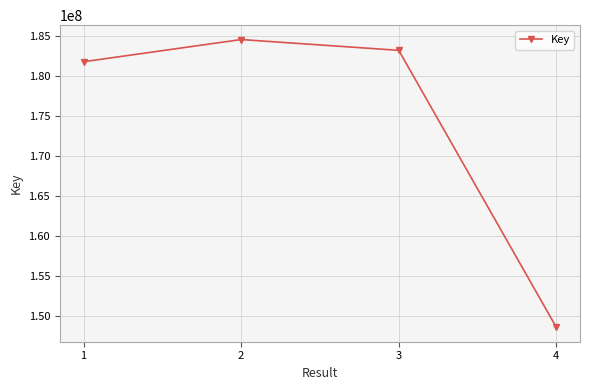

What is the maximum value shown in the chart?

184520648